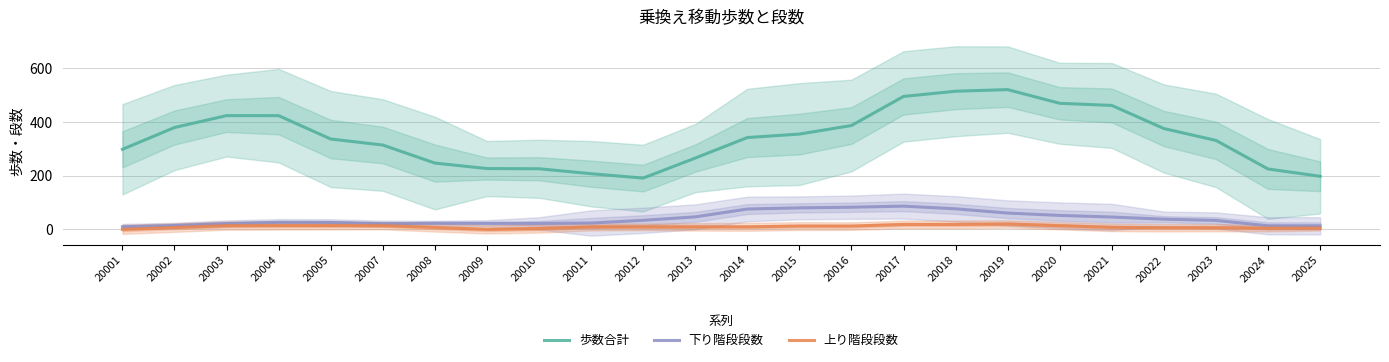

What is the sum of all 下り階段段数 values?

955.2